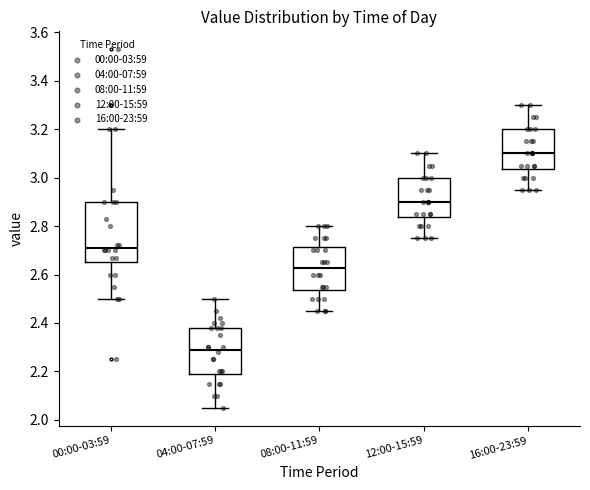

Where is the upper edge of the box for 16:00-23:59 on the y-axis? The values are not printed on the chart, so give them approximately, as read against the axis.

3.20